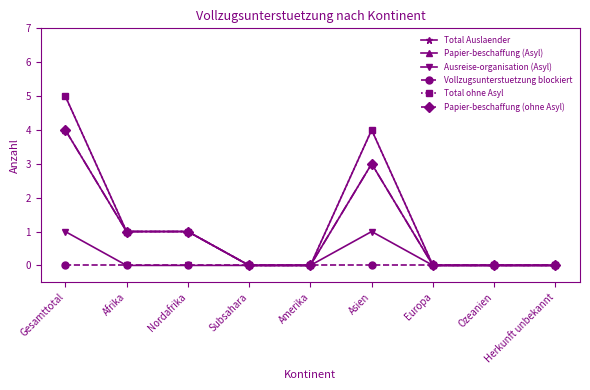

List the labels in order of Ausreise-organisation (Asyl) value, largest first.

Gesamttotal, Asien, Afrika, Nordafrika, Subsahara, Amerika, Europa, Ozeanien, Herkunft unbekannt